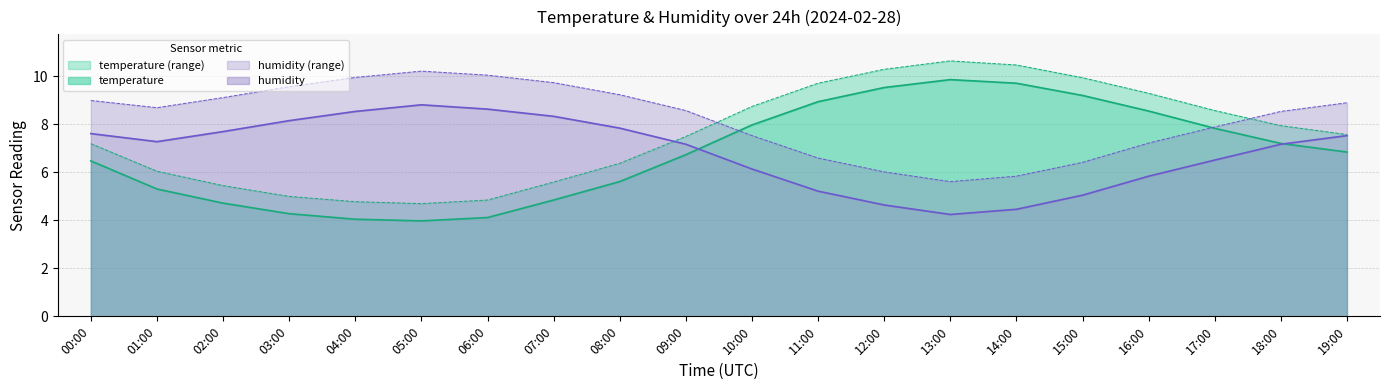

The humidity_upper series shows 2.4 at 18:00. True or false?

False